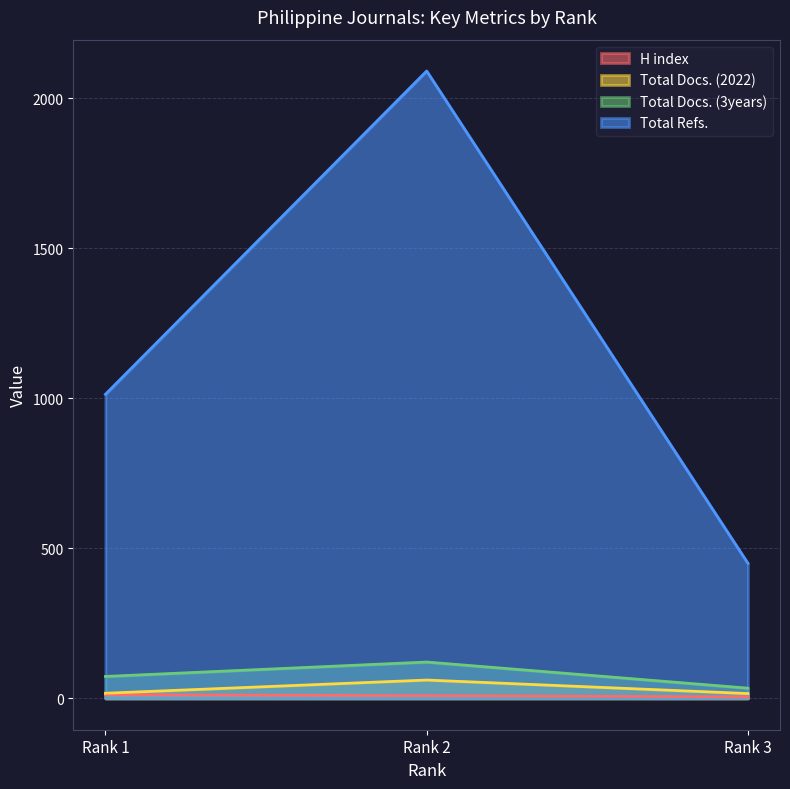

Is it true that Total Docs. (3years) equals 131 at Rank 1?

False